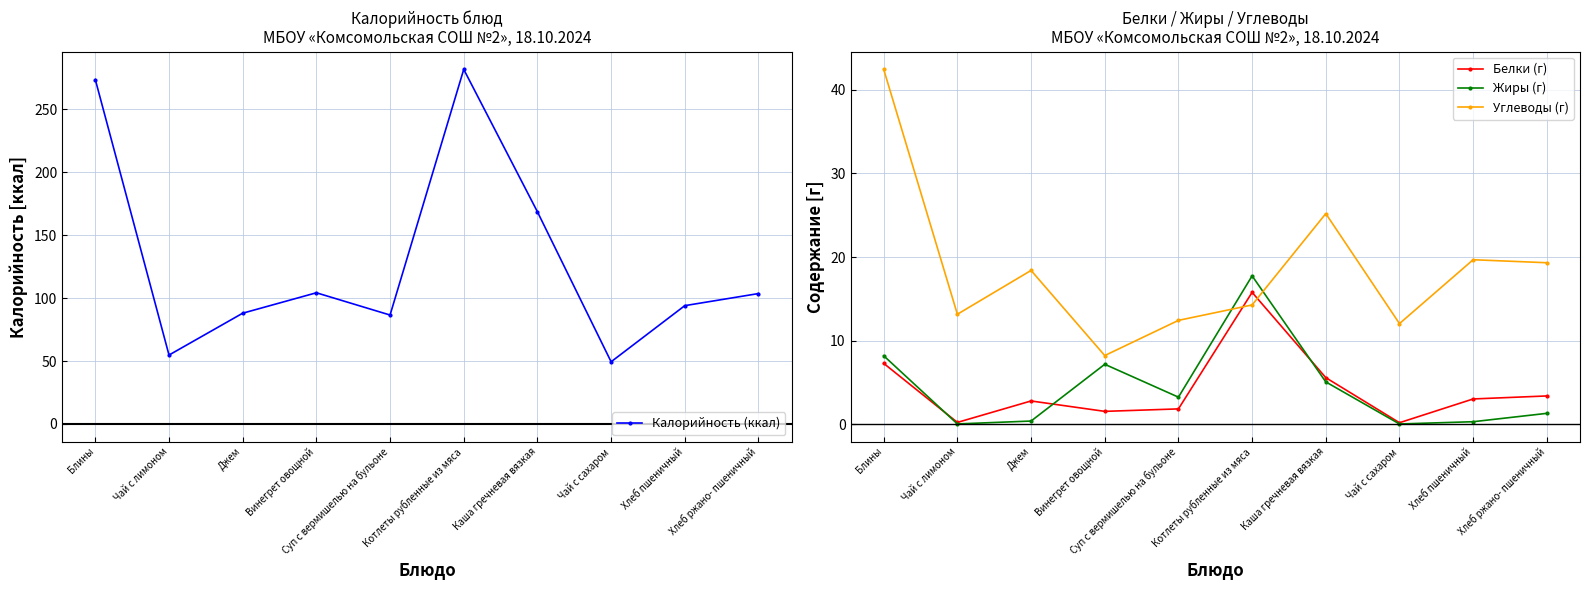

What is the difference between the second highest and minimum values in the Углеводы (г) series?

17.0